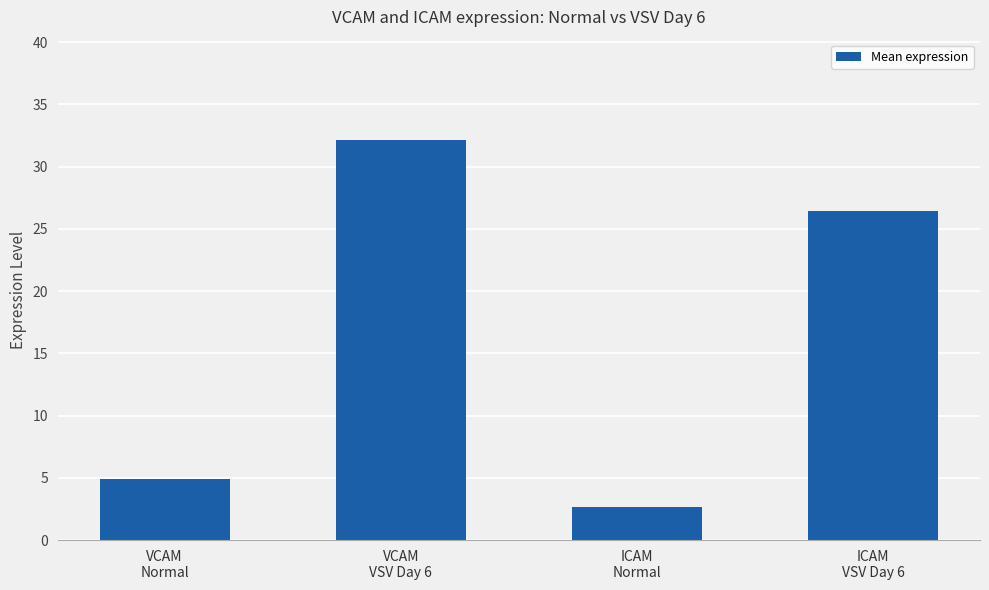

What is the sum of all values?

66.1